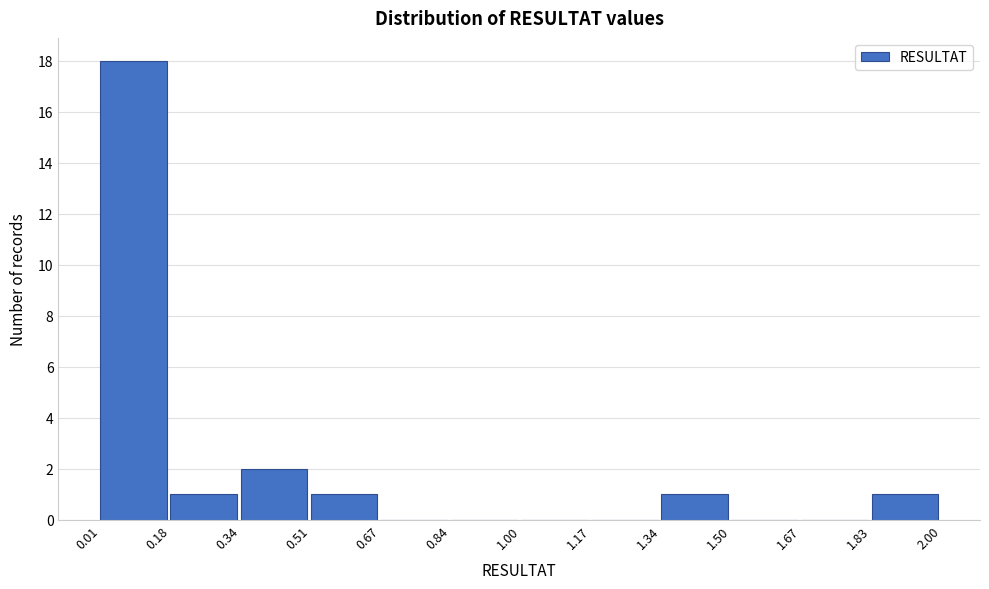

Reading left to right, list every bar in this chart as the range it spans on the x-axis followed by its height. The values are not printed on the chart, so give them approximately, as read against the axis.

0.01 to 0.18: 18
0.18 to 0.34: 1
0.34 to 0.51: 2
0.51 to 0.67: 1
0.67 to 0.84: 0
0.84 to 1.00: 0
1.00 to 1.17: 0
1.17 to 1.34: 0
1.34 to 1.50: 1
1.50 to 1.67: 0
1.67 to 1.83: 0
1.83 to 2.00: 1